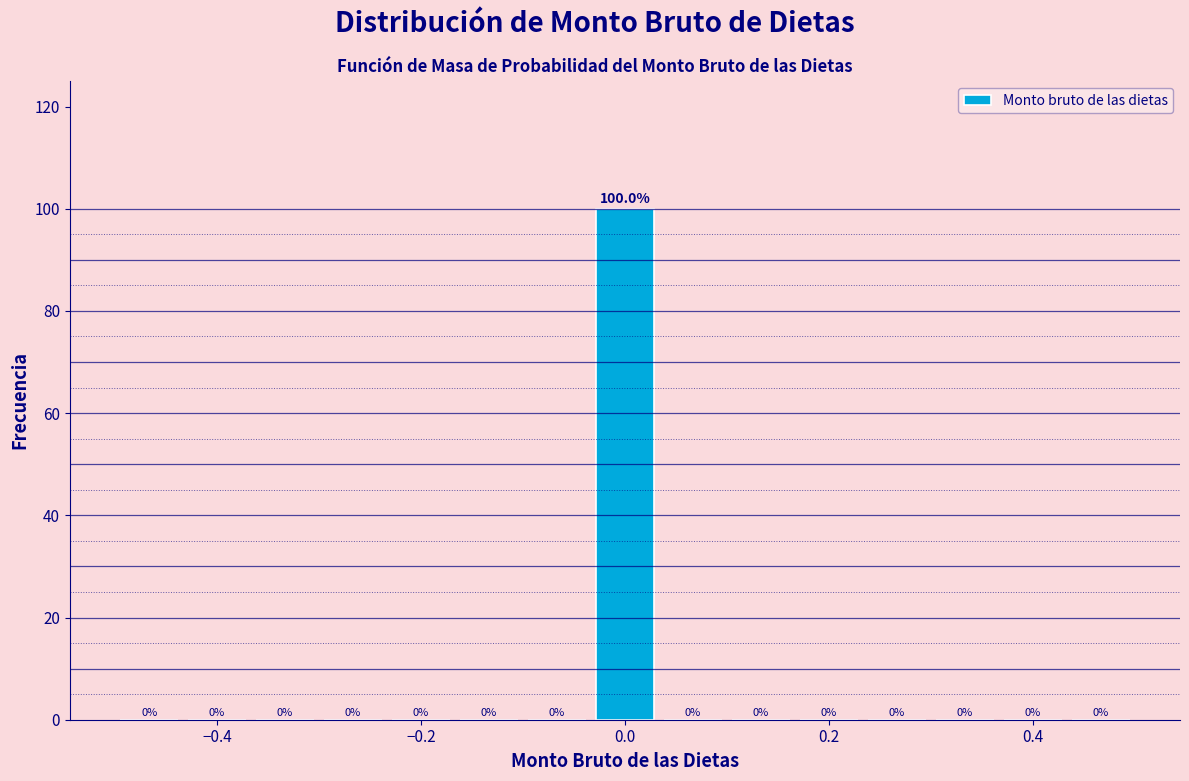

Around what value on the x-axis is the tallest bar? Give the approximate position of its centre, as read against the axis.

0.00